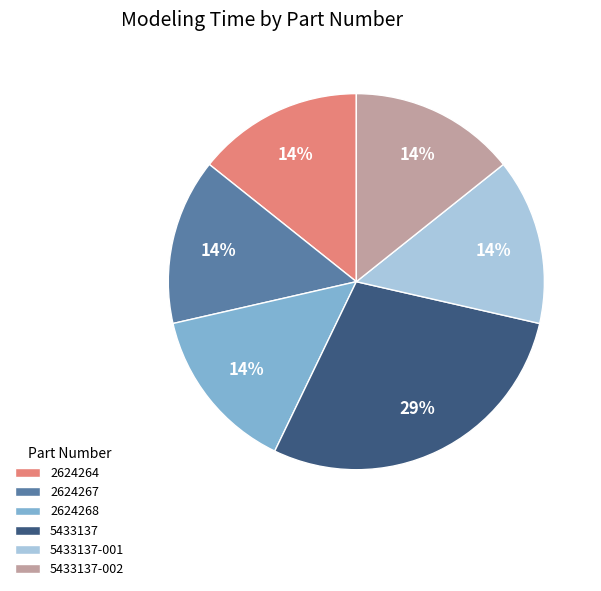

Between 2624268 and 5433137, which is larger?

5433137